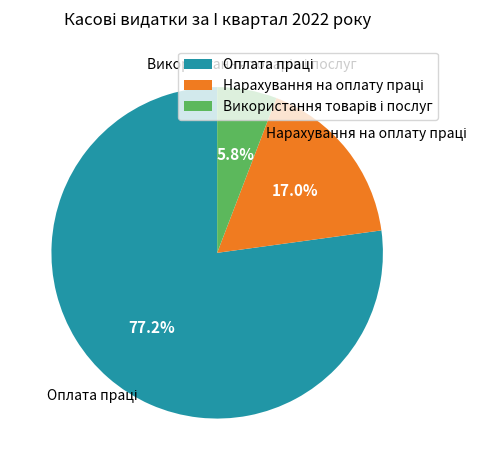

Is there a majority slice in this chart?

Yes